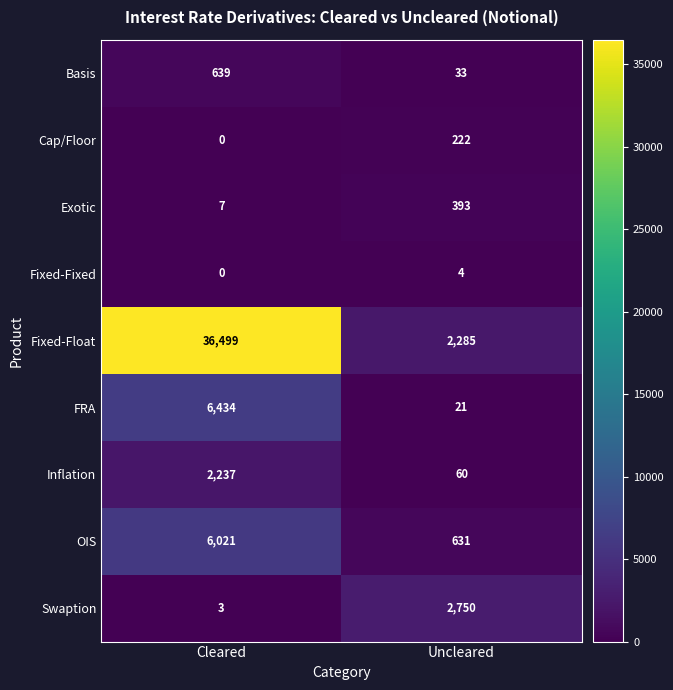

What is the difference between the Swaption values at Cleared and Uncleared?

2747